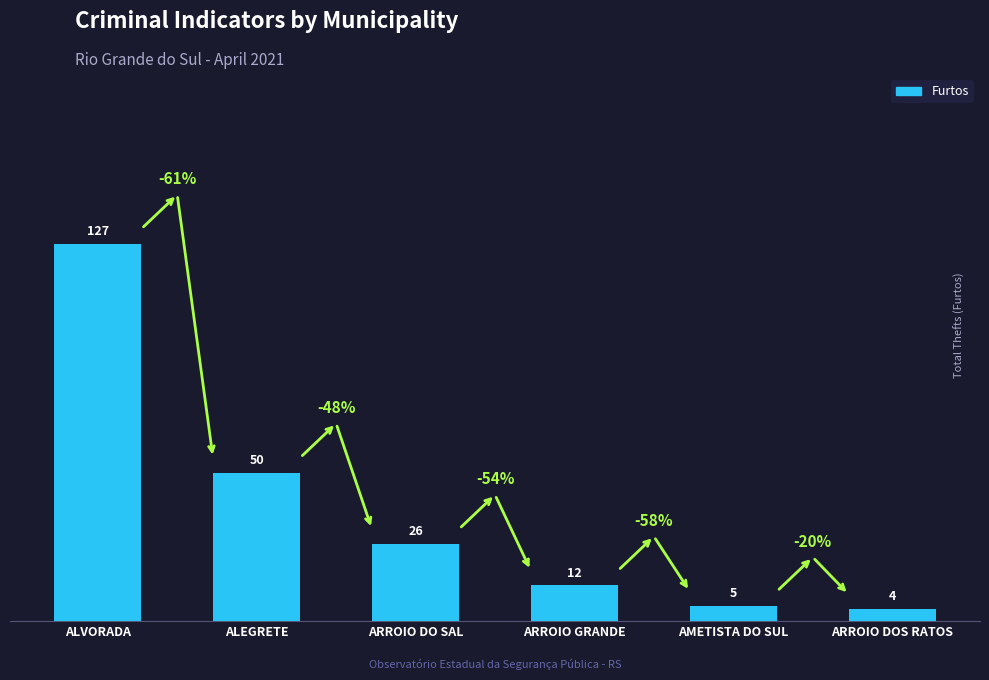

Which label corresponds to the smallest value in the chart?

ARROIO DOS RATOS